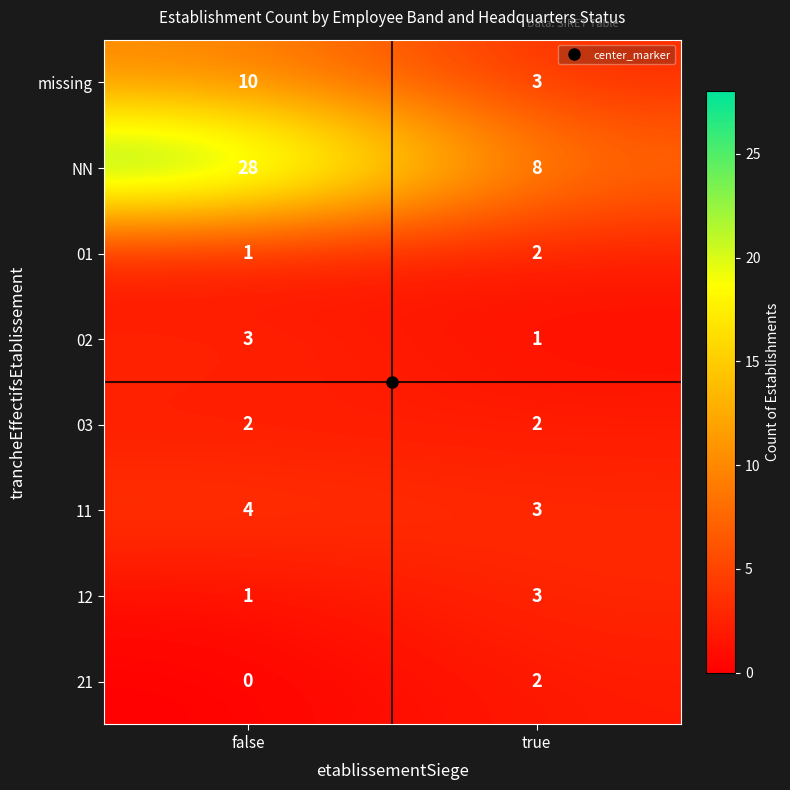

How many data points does each series have?

2